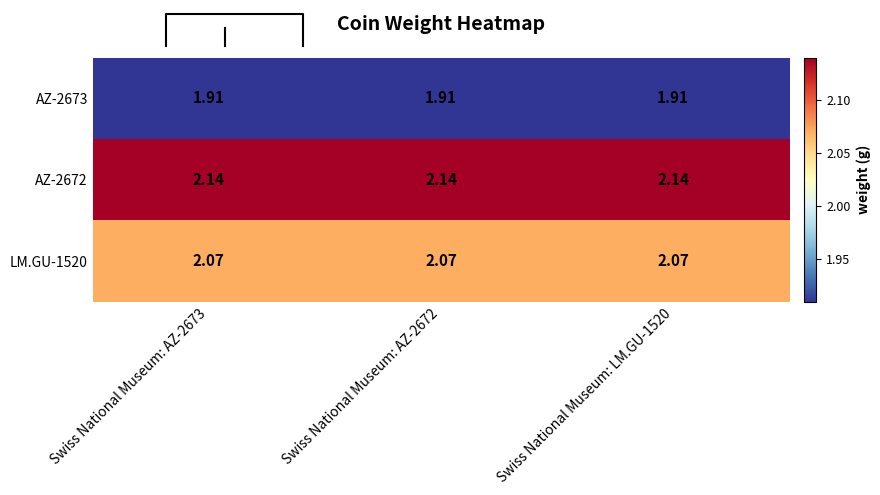

List the labels in order of LM.GU-1520 value, largest first.

Swiss National Museum: AZ-2673, Swiss National Museum: AZ-2672, Swiss National Museum: LM.GU-1520